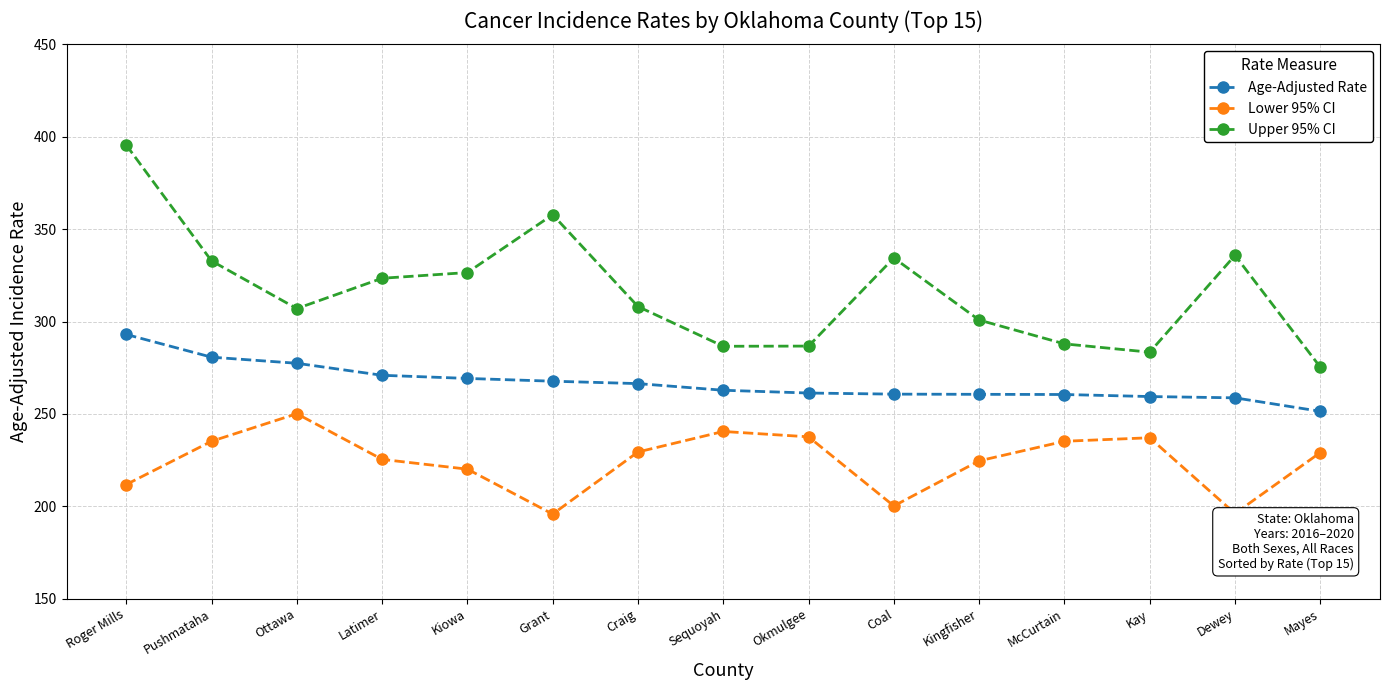

How many categories are shown in the chart?

15